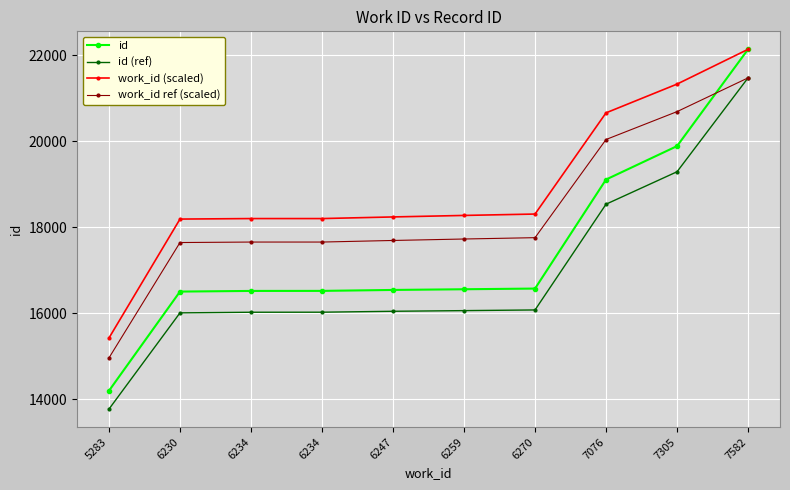

What is the smallest value displayed?

13775.0